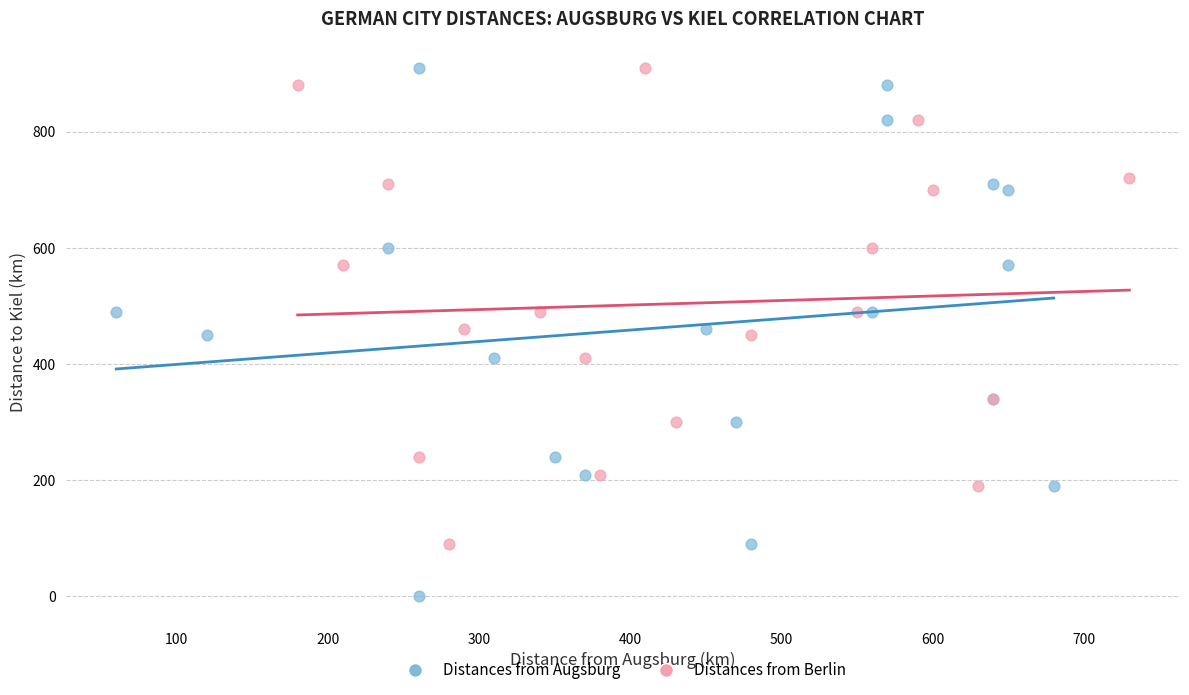

Which series reaches the minimum Y coordinate?

Distances from Augsburg